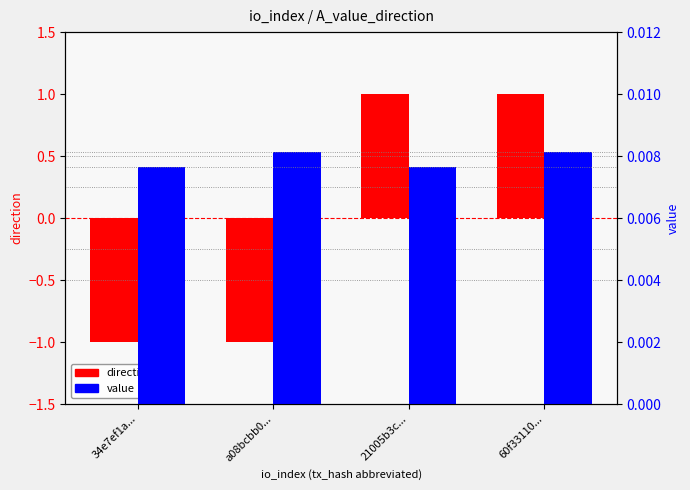

What is the difference between the highest and lowest values at 34e7ef1a...?

1.0